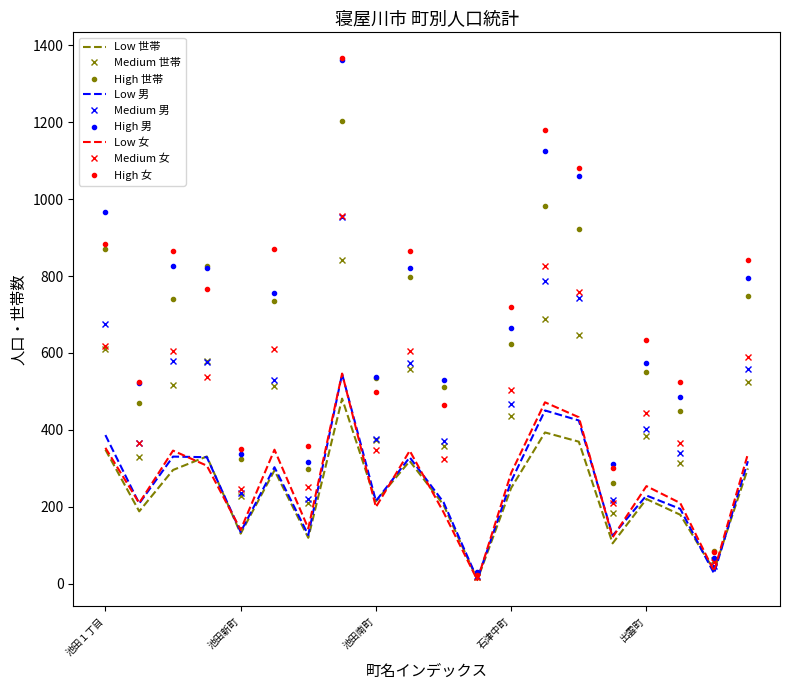

What is the greatest value displayed?

1366.0